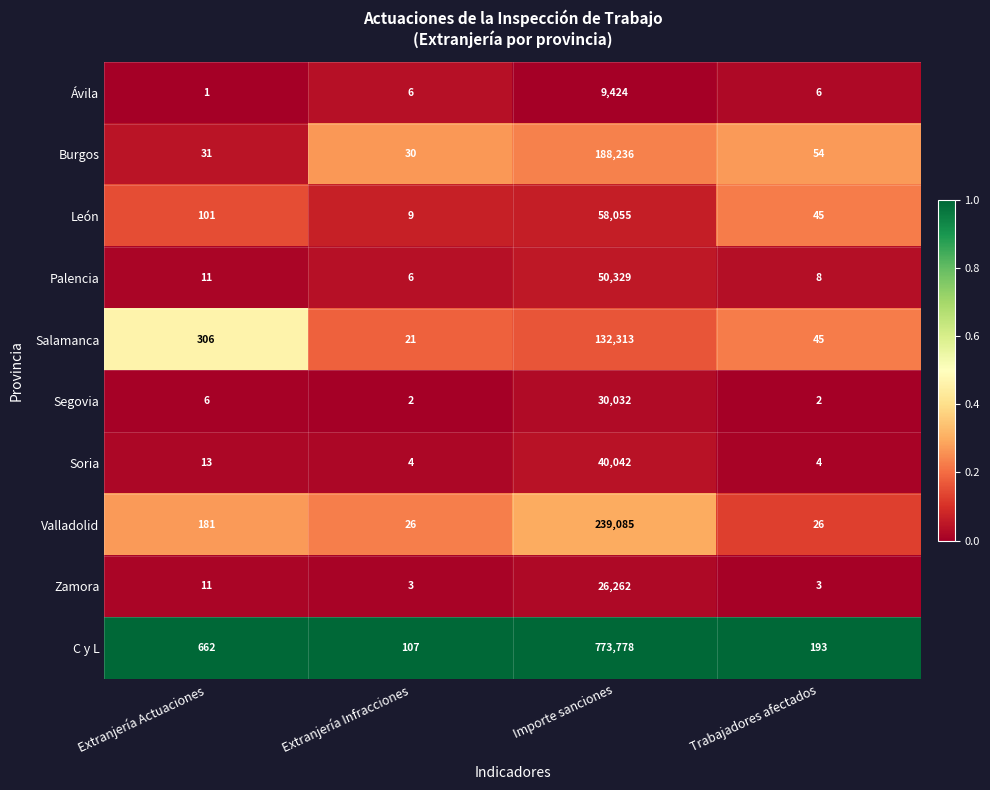

What is the total value across all series at Extranjería Infracciones?

214